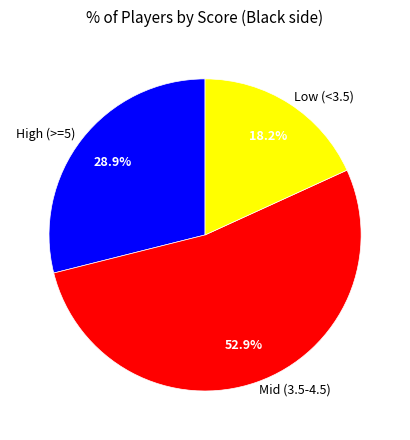

To the nearest percent, what is the difference between the largest and smallest slice percentages?

35%